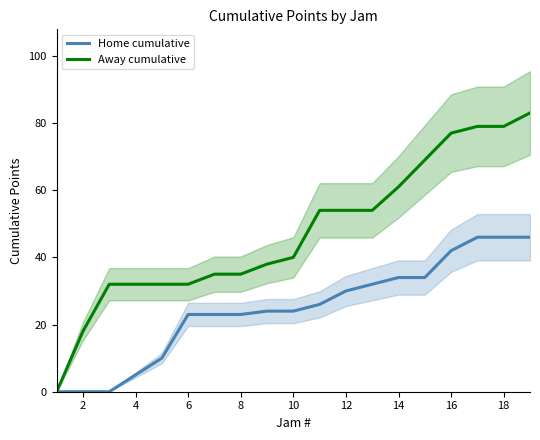

Is it true that Home cumulative equals 46 at 18?

True